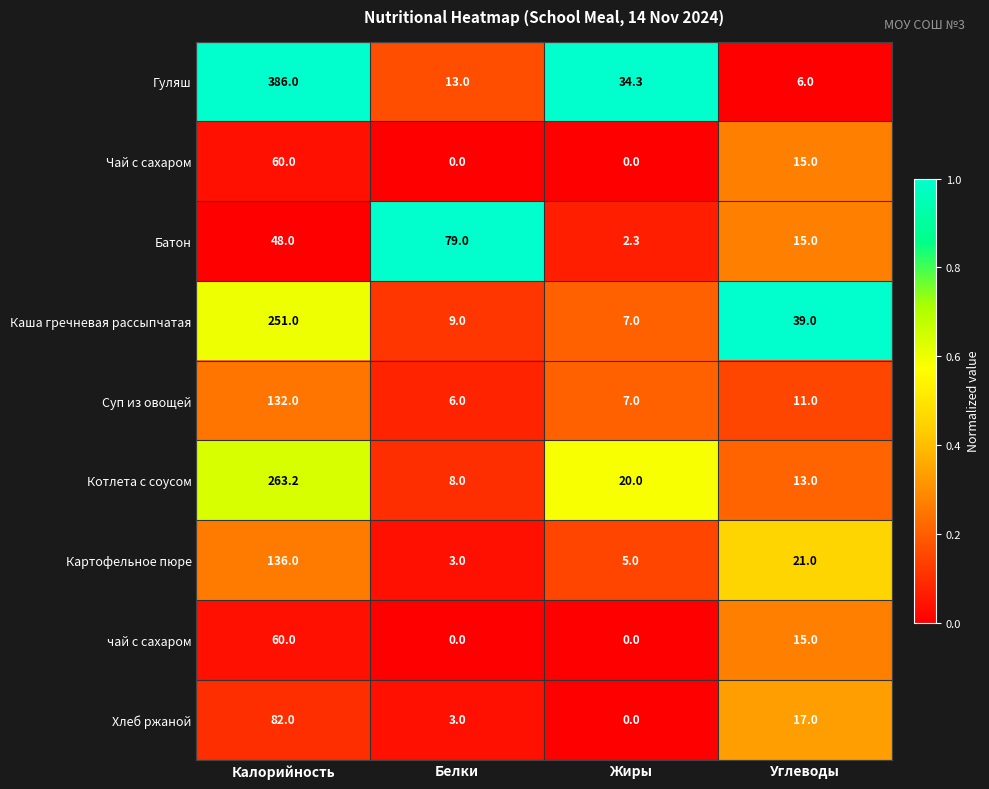

At how many categories does at least one series exceed 0?

4